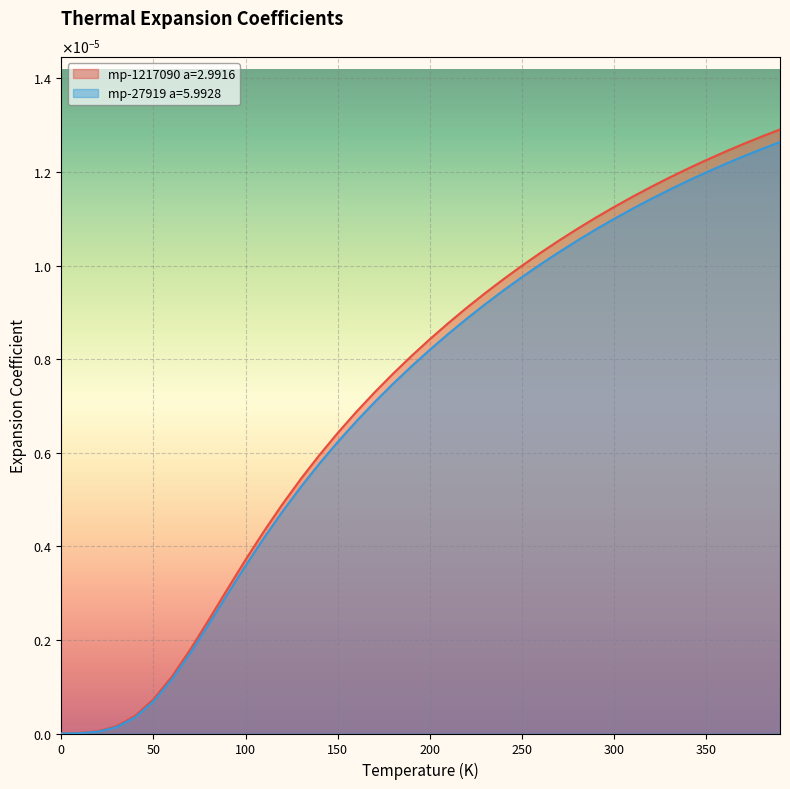

Reading right to left, extract all data points from this chart.

mp-1217090 a=2.9916: 0.0	0.0	0.0	0.0	0.0	0.0	0.0	0.0	0.0	0.0	0.0	0.0	0.0	0.0	0.0	0.0	0.0	0.0	0.0	0.0	0.0	0.0	0.0	0.0	0.0	0.0	0.0	0.0	0.0	0.0	0.0	0.0	0.0	0.0	0.0	0.0	0.0	0.0	0.0	0.0
mp-27919 a=5.9928: 0.0	0.0	0.0	0.0	0.0	0.0	0.0	0.0	0.0	0.0	0.0	0.0	0.0	0.0	0.0	0.0	0.0	0.0	0.0	0.0	0.0	0.0	0.0	0.0	0.0	0.0	0.0	0.0	0.0	0.0	0.0	0.0	0.0	0.0	0.0	0.0	0.0	0.0	0.0	0.0